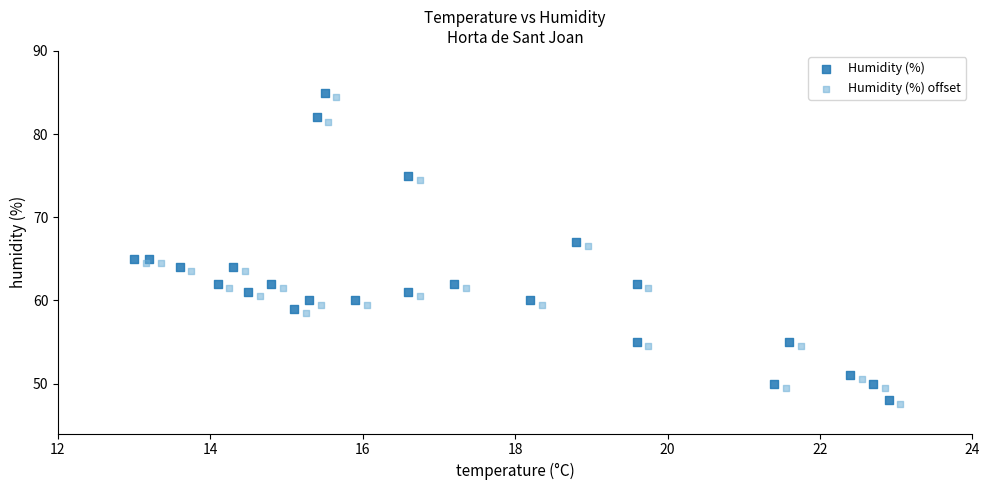

What are all the series names shown in the legend?

Humidity (%), Humidity (%) offset